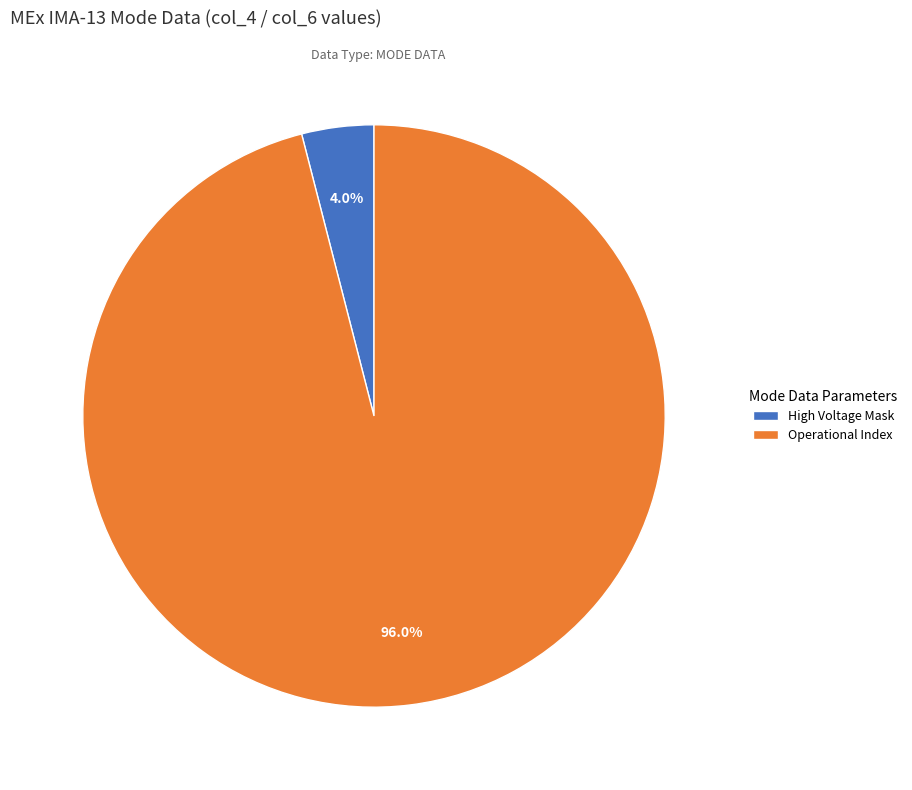

What is the ratio of the value at Operational Index to the value at High Voltage Mask?

24.0